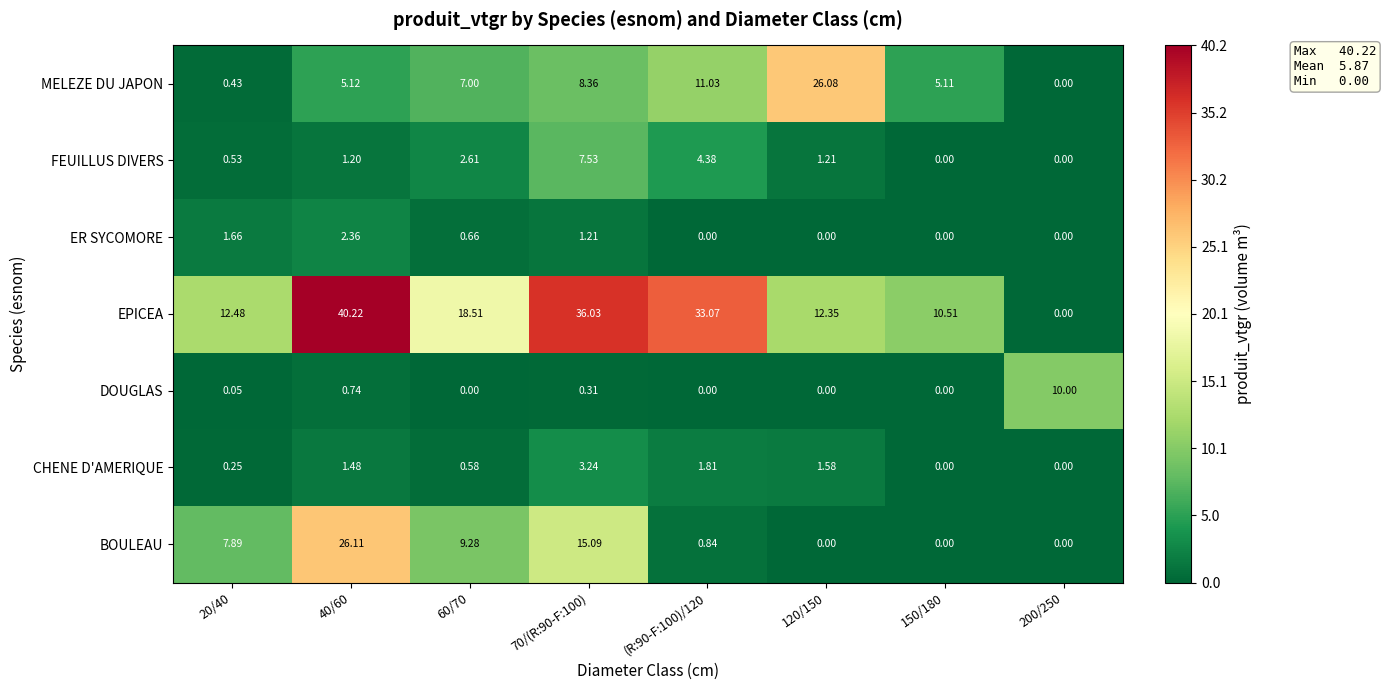

Between 40/60 and 120/150, which series saw the biggest shift?

EPICEA